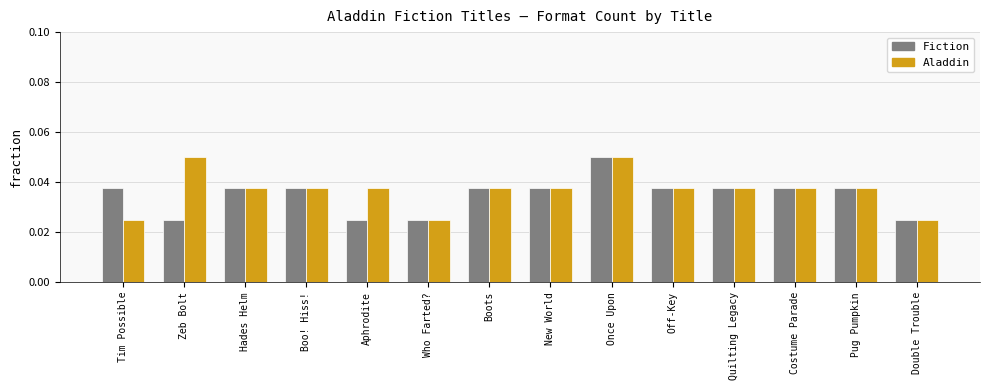

The Aladdin series shows 0.1 at Hades Helm. True or false?

False